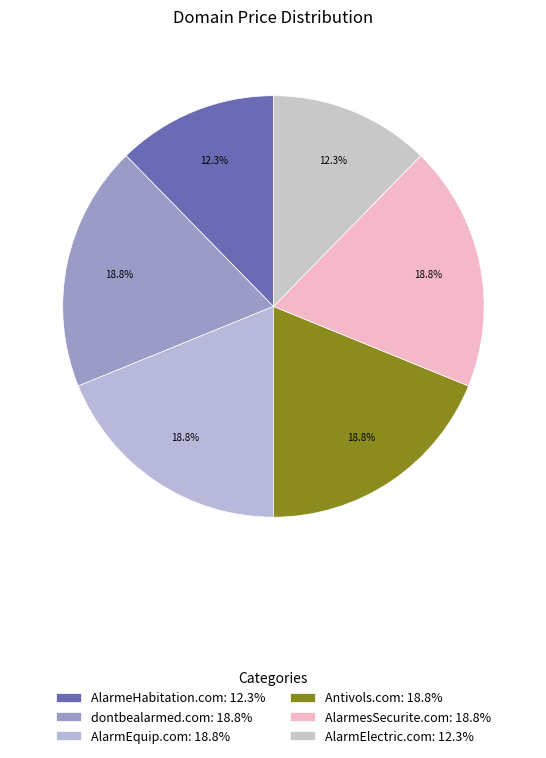

Does dontbealarmed.com account for over 50% of the chart?

No